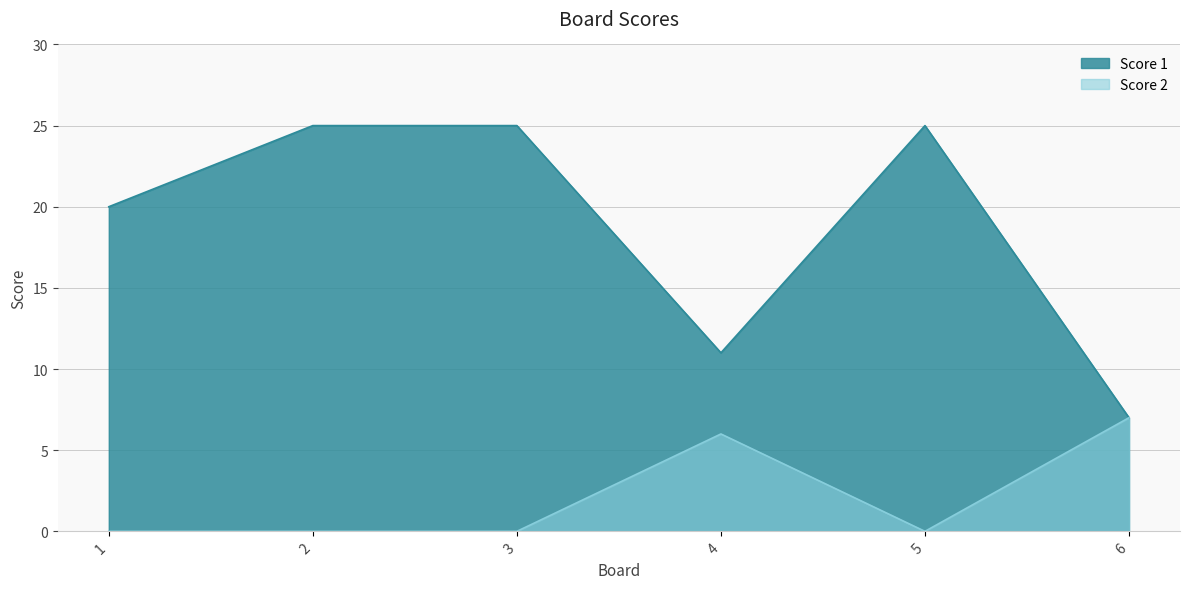

Where is the first local maximum for Score 2?

4